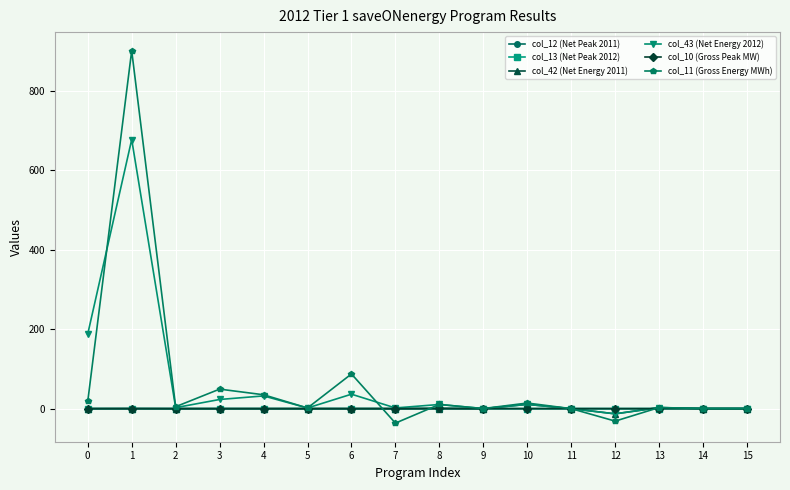

How many series are shown in this chart?

6